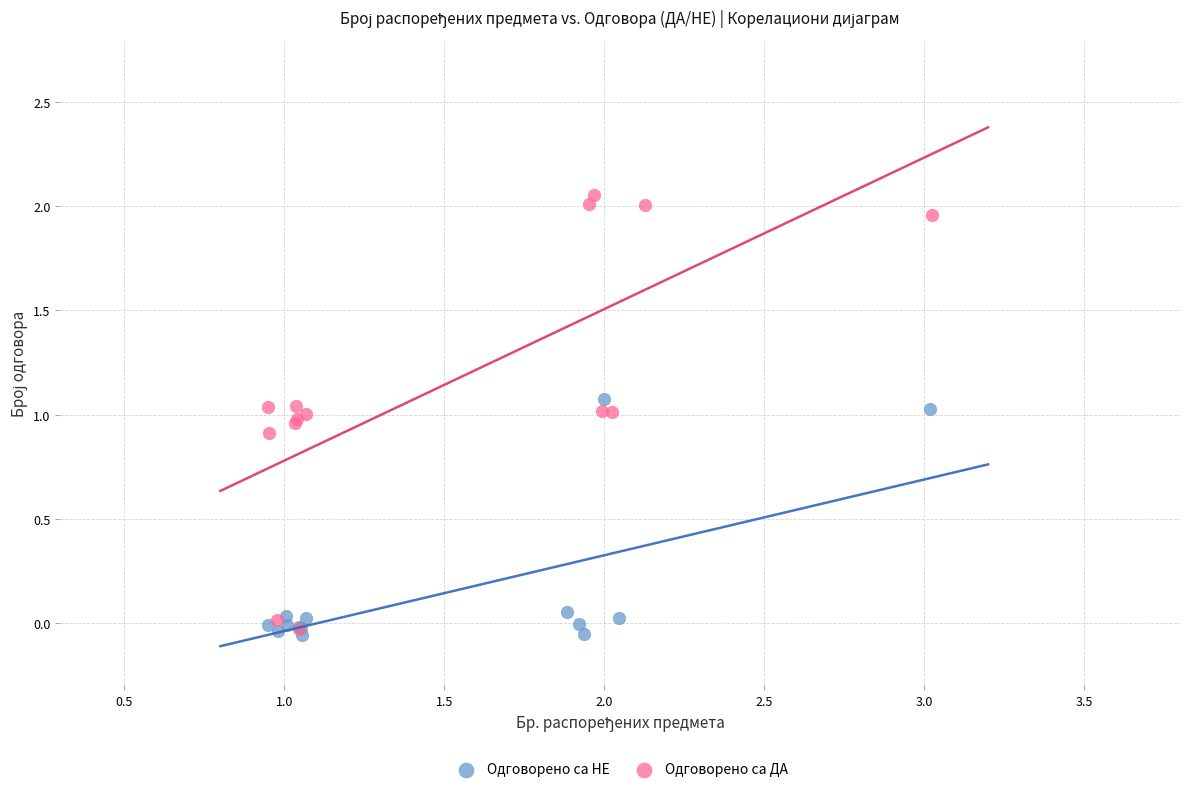

What are all the series names shown in the legend?

Одговорено са НЕ, Одговорено са ДА